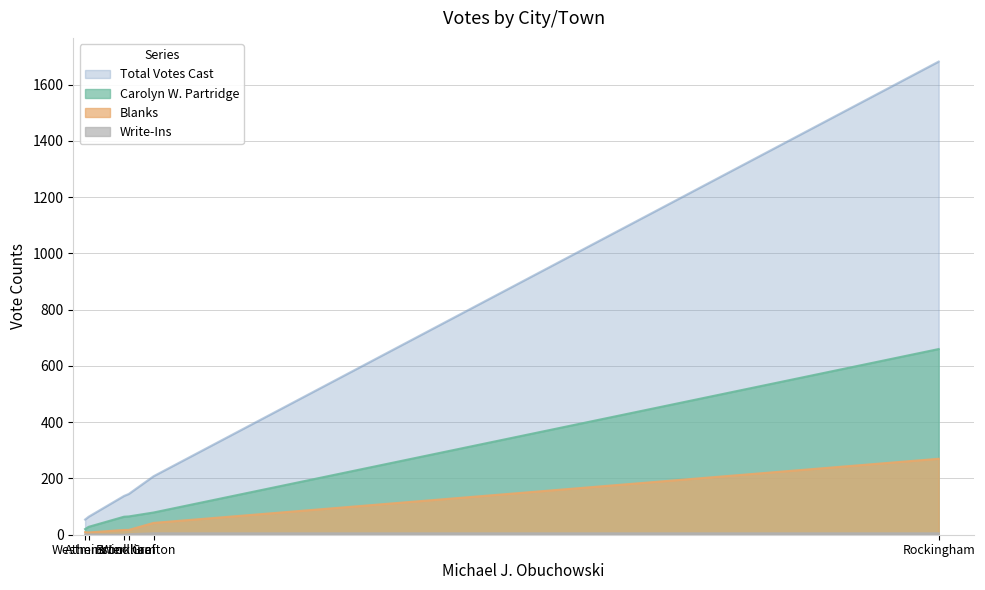

Rank the series at Windham from lowest to highest value.

Write-Ins, Blanks, Carolyn W. Partridge, Total Votes Cast